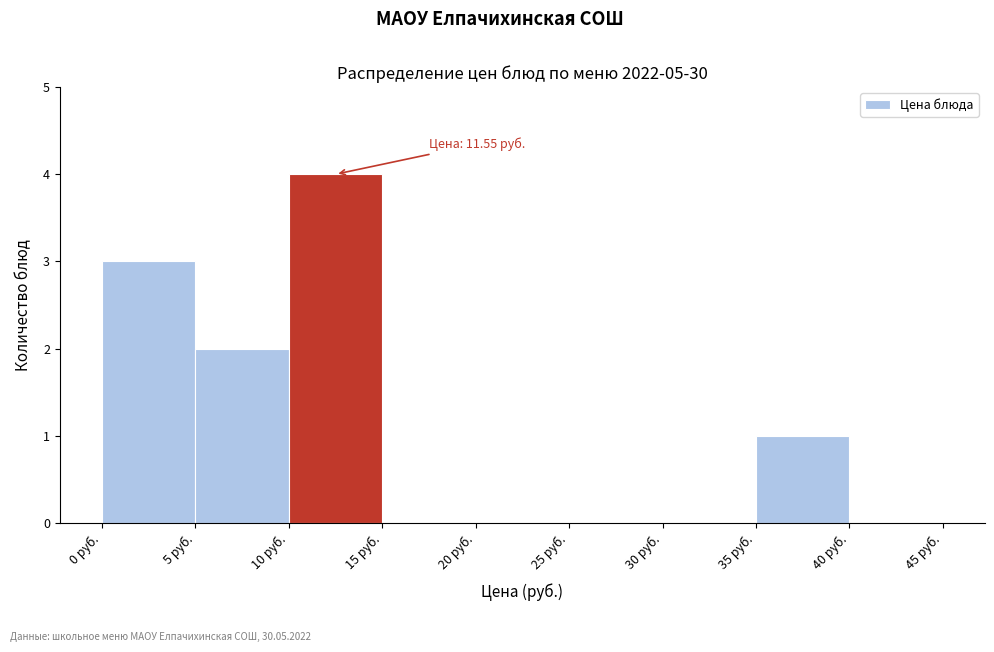

Over which range of the x-axis is the bar tallest?

10 to 15